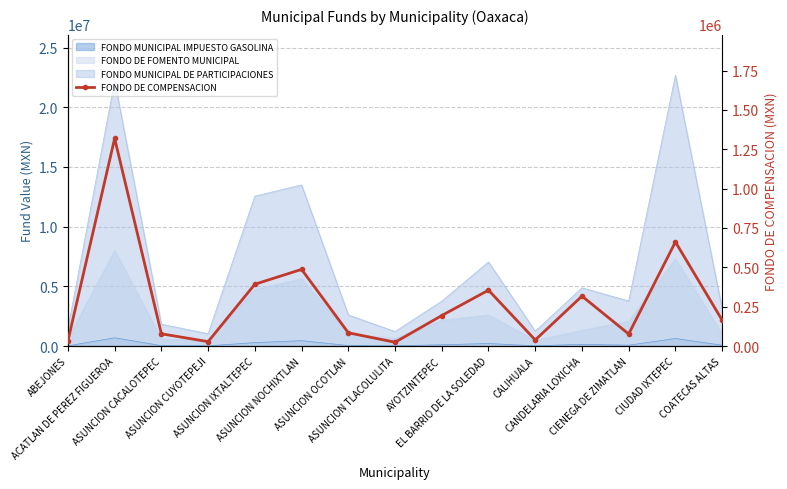

What is the label of the 9th point from the left?

AYOTZINTEPEC